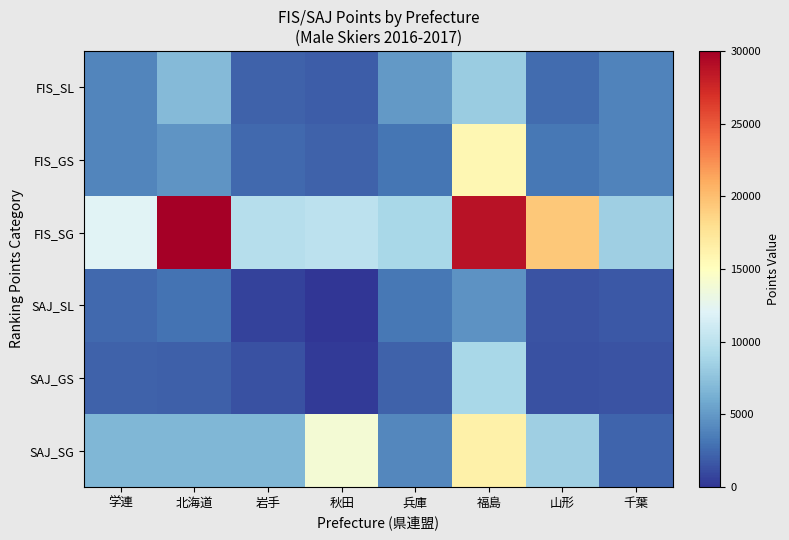

What is the total value across all series at 山形?

36575.0